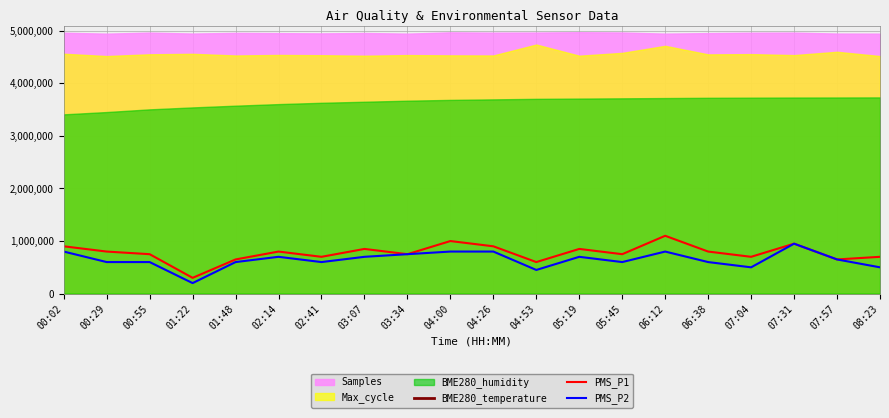

What is the lowest value of the PMS_P2 series?

200000